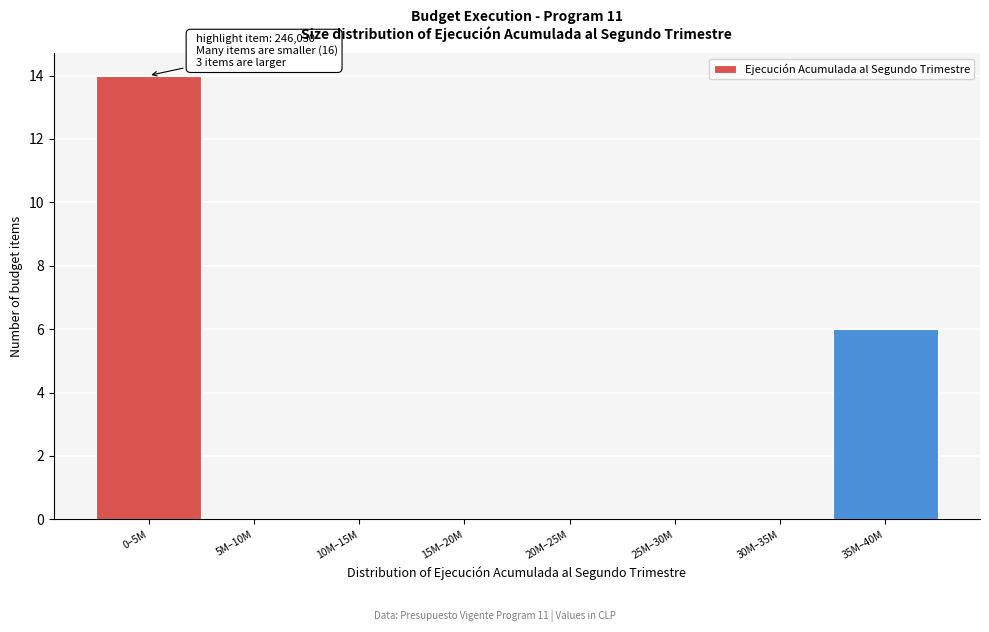

Reading left to right, transcribe all the data shown in this chart.

0–5M=14	5M–10M=0	10M–15M=0	15M–20M=0	20M–25M=0	25M–30M=0	30M–35M=0	35M–40M=6